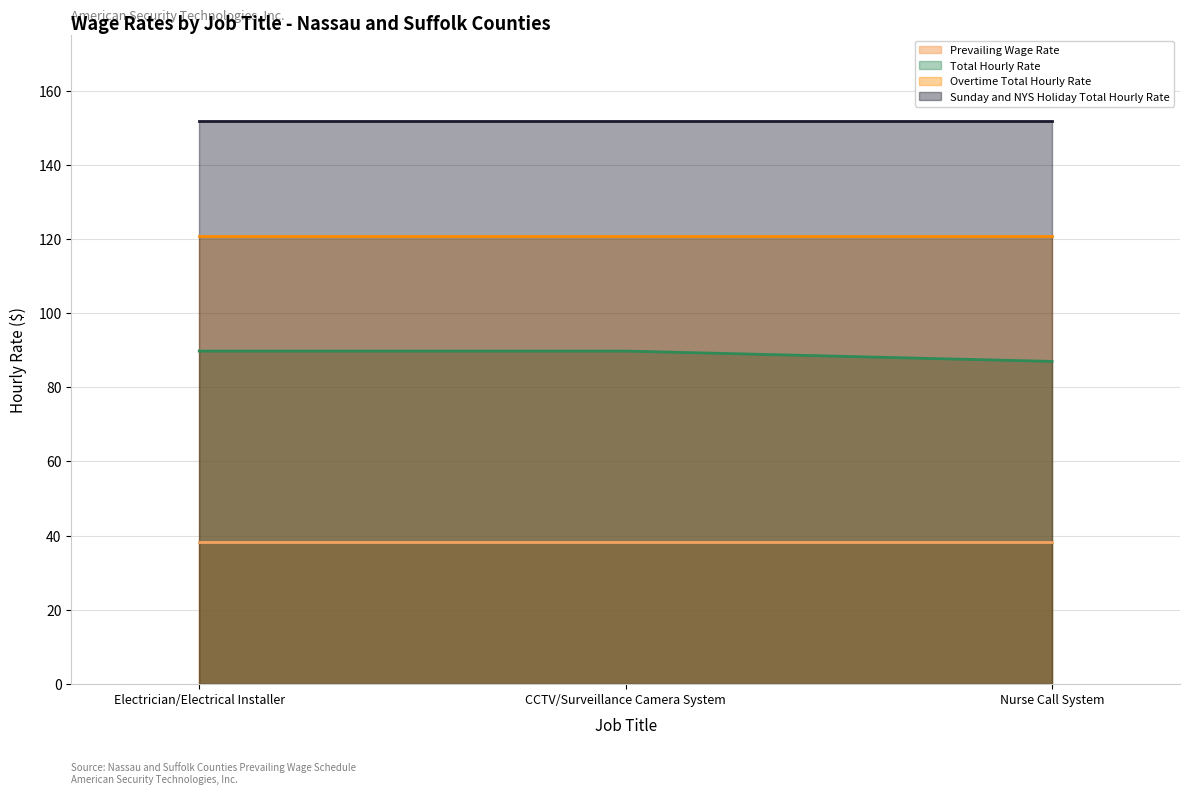

At which label does Total Hourly Rate reach its minimum?

Nurse Call System